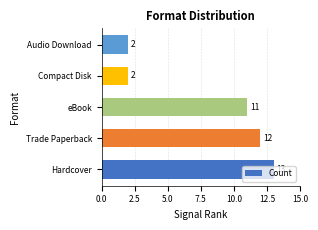

What is the greatest value displayed?

13